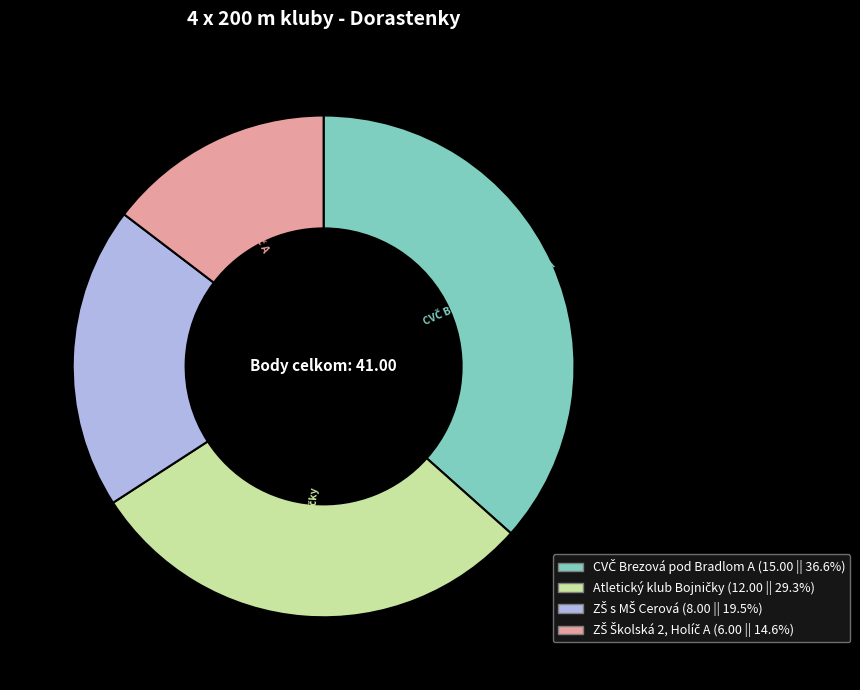

How many slices are in this pie chart?

4